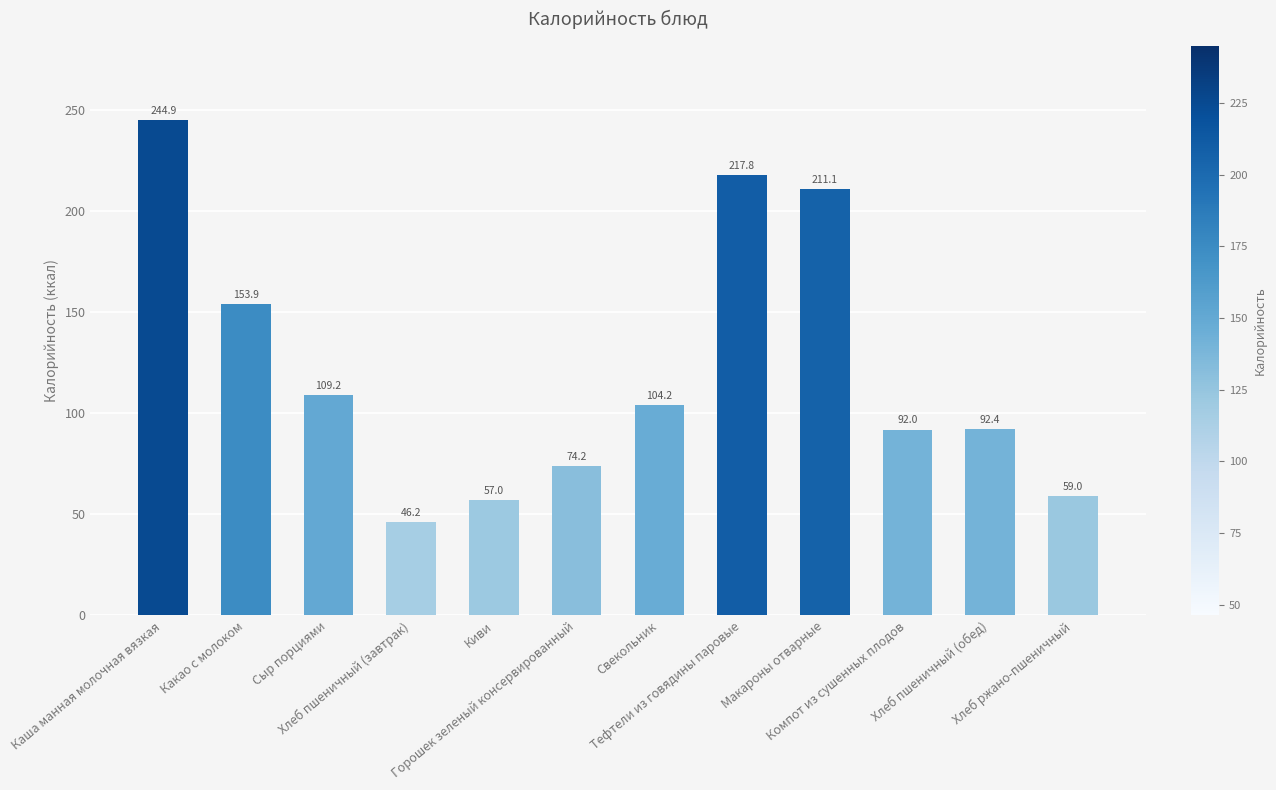

What is the label of the 11th bar from the left?

Хлеб пшеничный (обед)